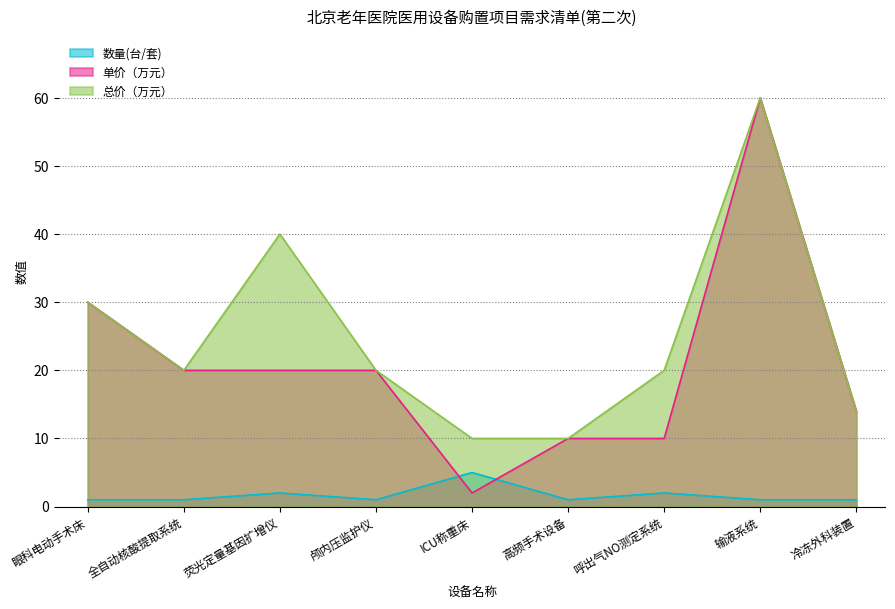

What is the spread (max minus min) of values at 呼出气NO测定系统?

18